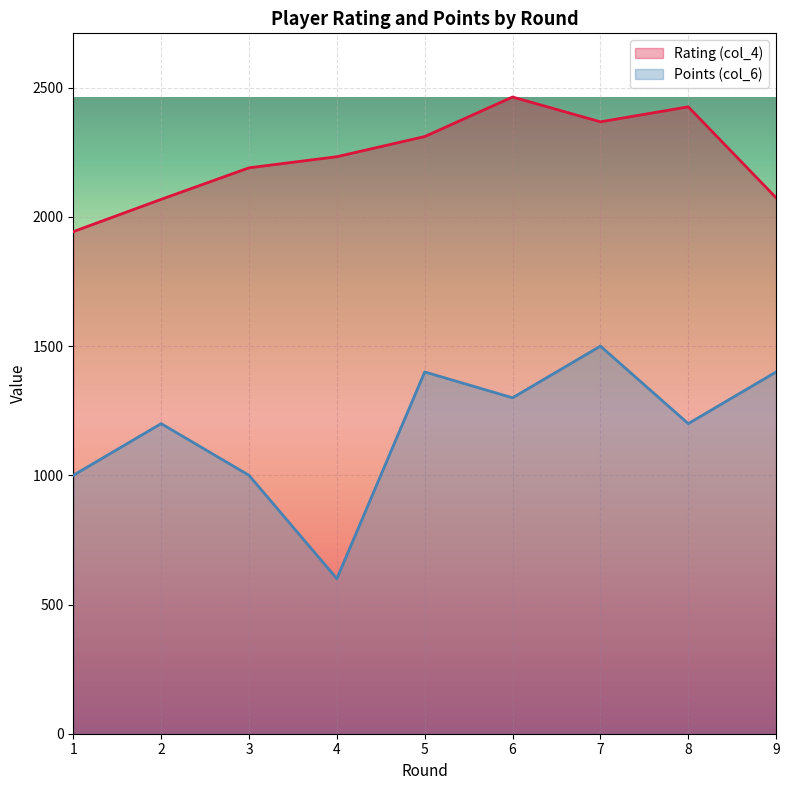

Between 1 and 5, which is larger?

5